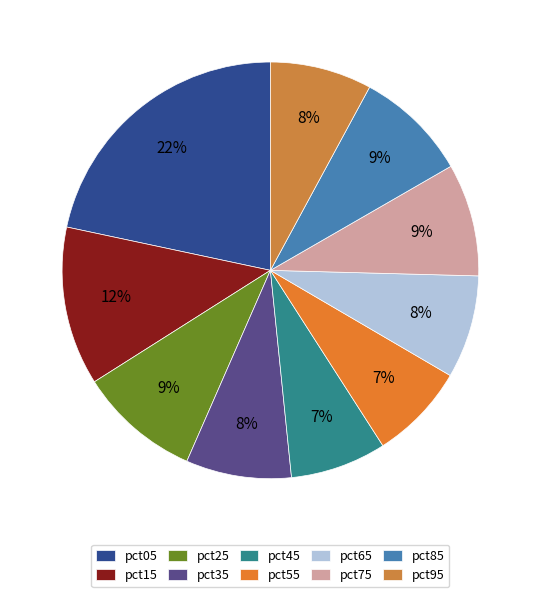

What is the ratio of the value at pct55 to the value at pct45?

1.0